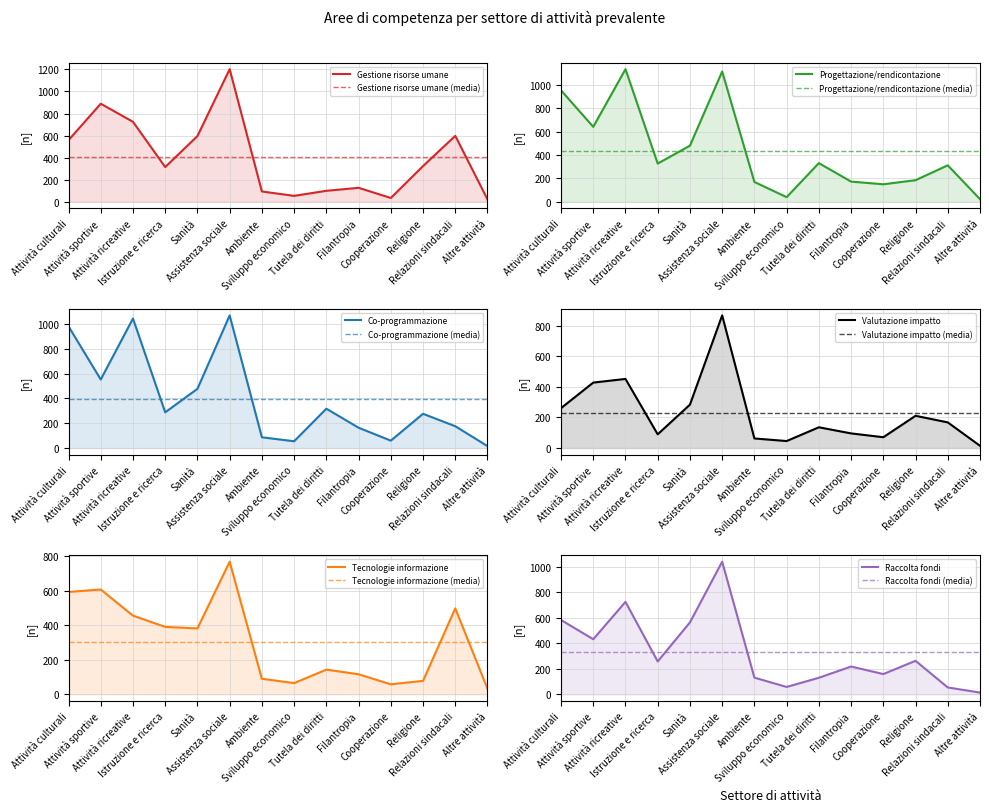

Where is the first local minimum for Gestione risorse umane?

Istruzione e ricerca